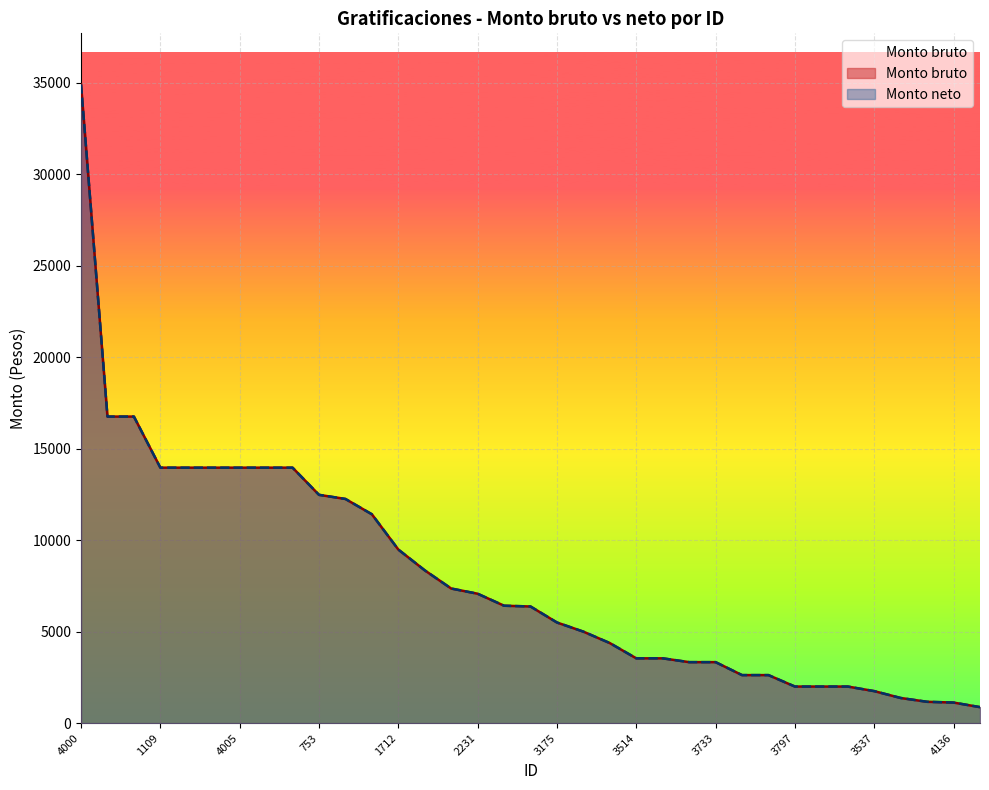

Reading left to right, list all the values displayed in this chart.

Monto bruto: 4000=34901.4	4001=16752.0	4002=16752.0	1109=13960.5	4003=13960.5	4004=13960.5	4005=13960.5	4006=13960.5	4007=13960.5	753=12475.8	177=12250.8	801=11413.4	1712=9486.6	2087=8350.8	1370=7356.4	2231=7072.3	2294=6416.7	4012=6375.0	3175=5500.0	3035=5000.0	3588=4375.0	3514=3541.8	3560=3541.8	3719=3333.4	3733=3333.4	4034=2625.0	3833=2625.0	3797=2000.0	3635=2000.0	3633=2000.0	3537=1750.0	3932=1375.0	4079=1166.7	4136=1125.0	3929=875.0
Monto neto: 4000=34901.4	4001=16752.0	4002=16752.0	1109=13960.5	4003=13960.5	4004=13960.5	4005=13960.5	4006=13960.5	4007=13960.5	753=12475.8	177=12250.8	801=11413.4	1712=9486.6	2087=8350.8	1370=7356.4	2231=7072.3	2294=6416.7	4012=6375.0	3175=5500.0	3035=5000.0	3588=4375.0	3514=3541.8	3560=3541.8	3719=3333.4	3733=3333.4	4034=2625.0	3833=2625.0	3797=2000.0	3635=2000.0	3633=2000.0	3537=1750.0	3932=1375.0	4079=1166.7	4136=1125.0	3929=875.0